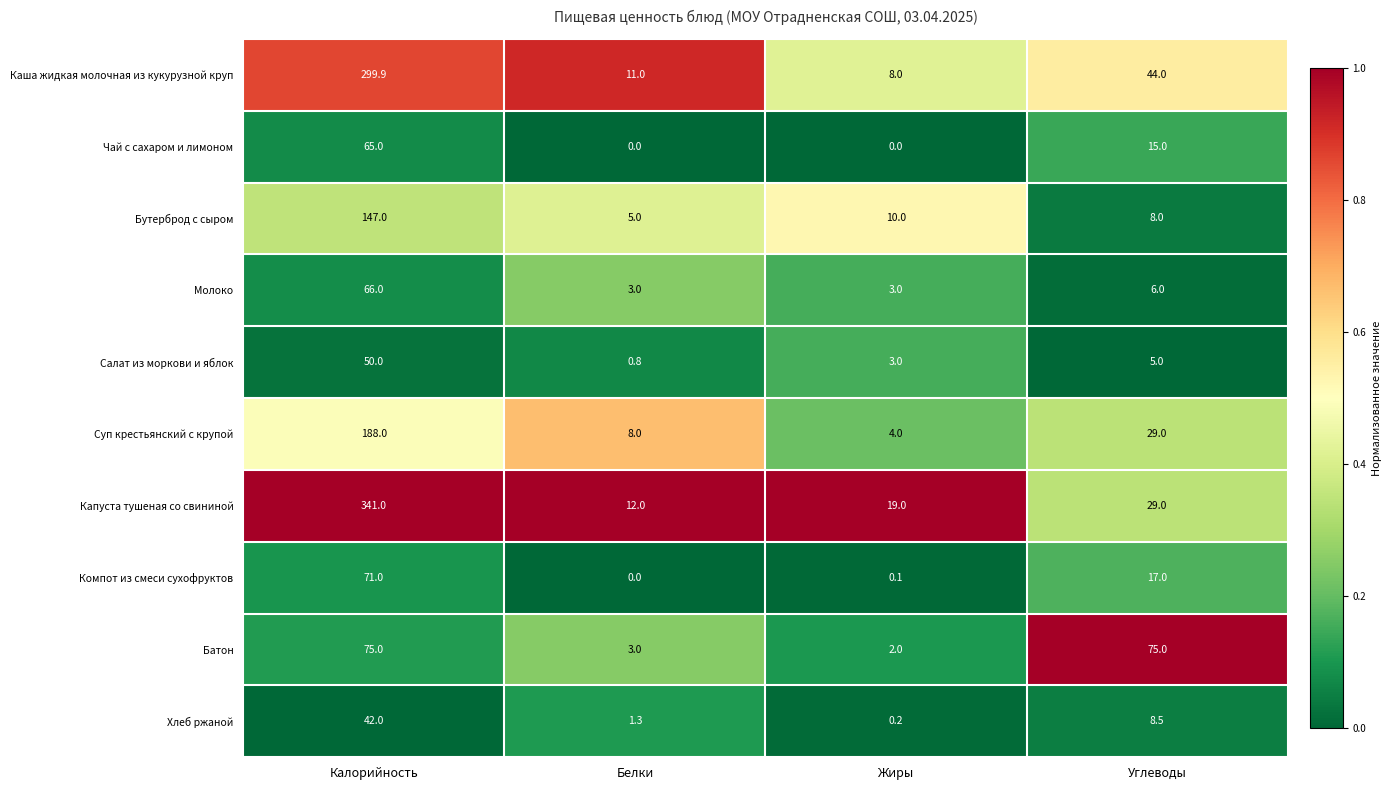

True or false: Салат из моркови и яблок has a value of 0.8 at Белки.

True